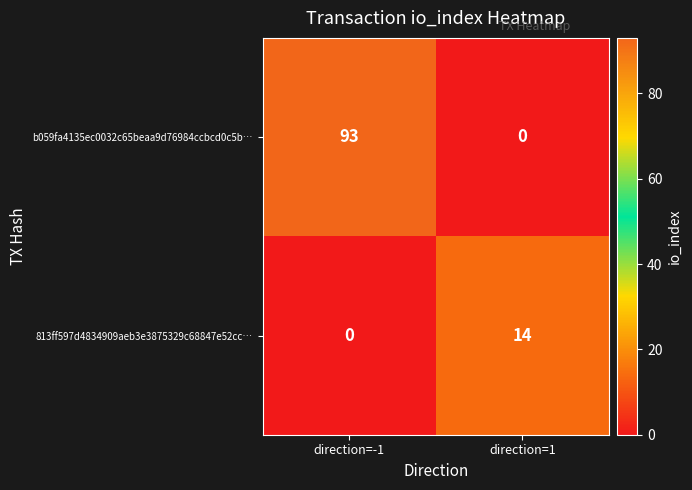

What is the sum of the b059fa4135ec0032c65beaa9d76984ccbcd0c5b… values at direction=1 and direction=-1?

93